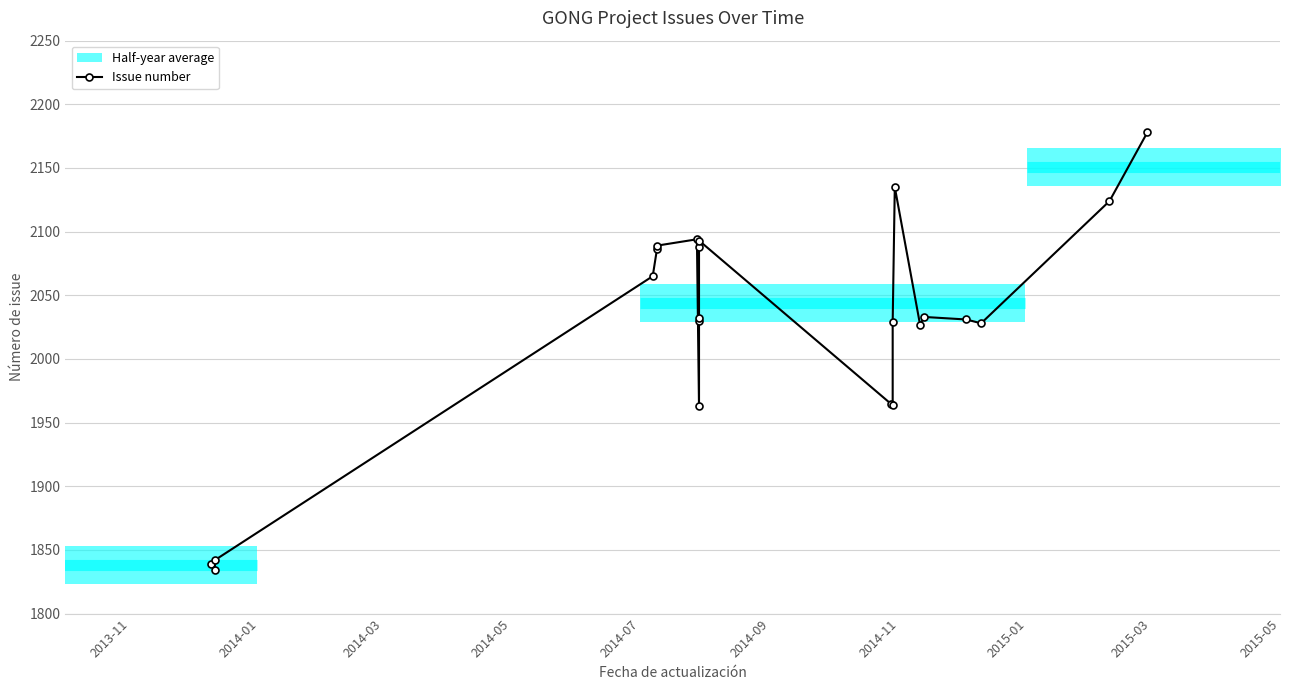

What is the ratio of the value at 2014-11 to the value at 2015-03?

1.0